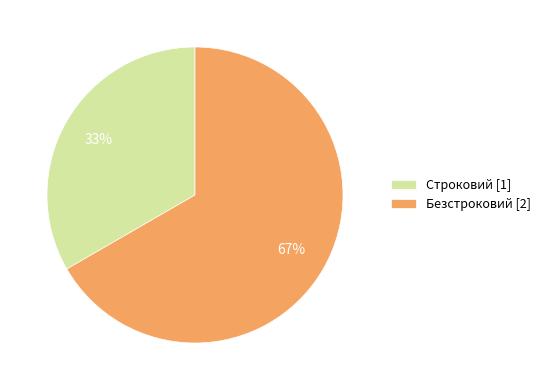

Does any single category account for the majority?

Yes